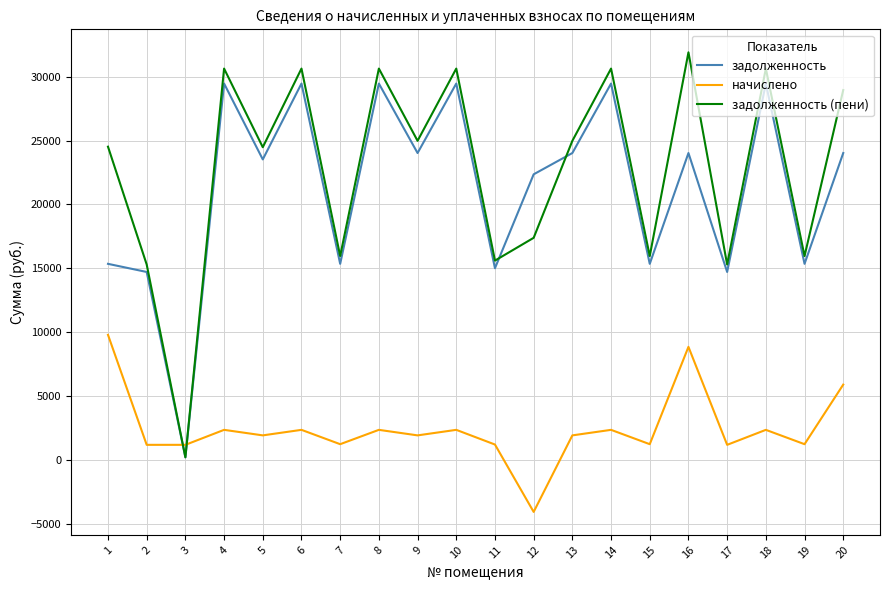

Which category has the highest value across all series?

16